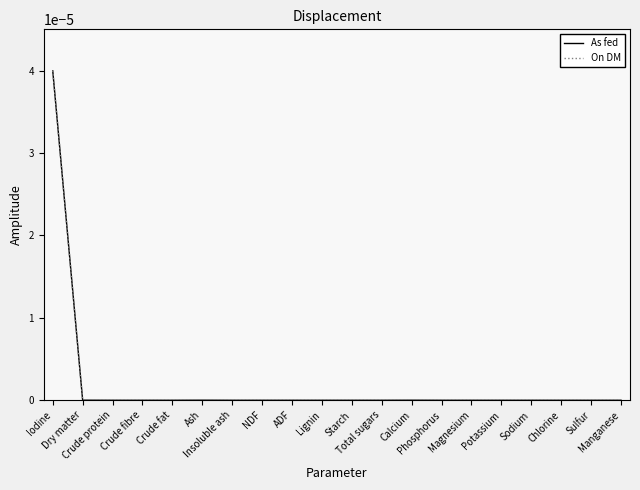

Which label corresponds to the largest value in the chart?

Iodine